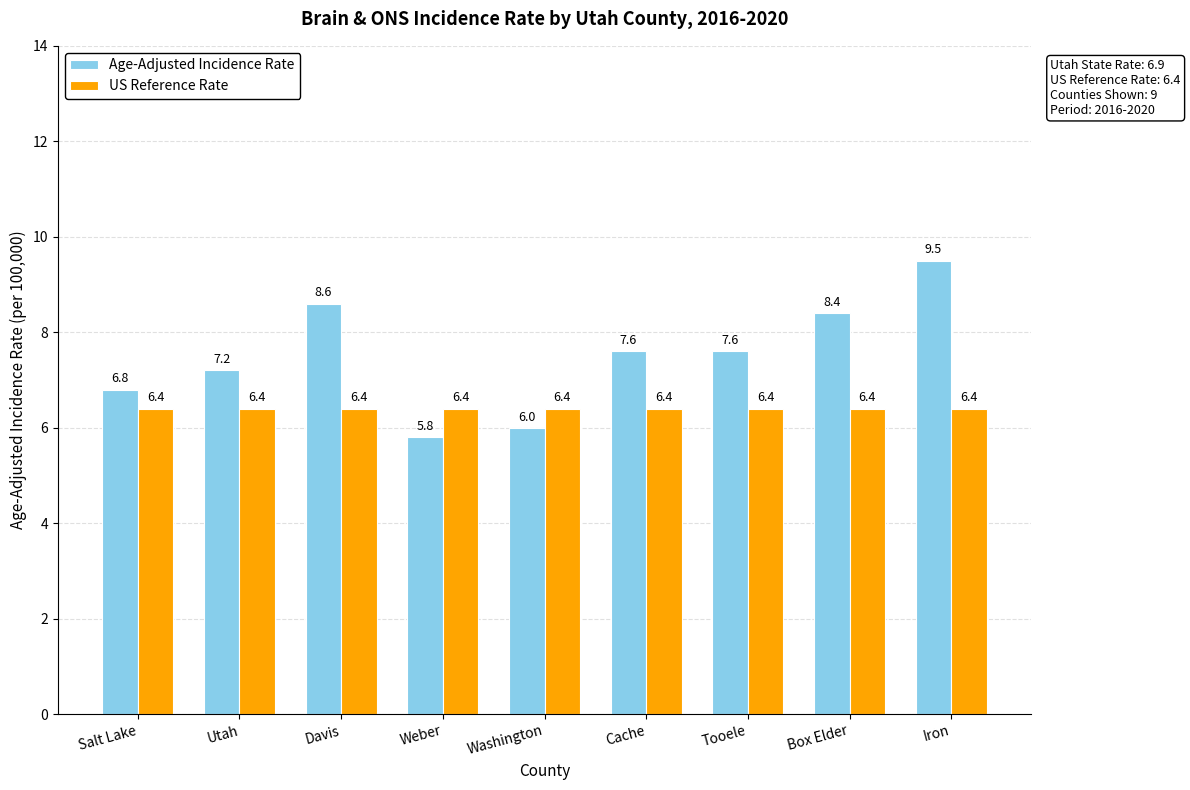

Which series changed the most between Salt Lake and Cache?

Age-Adjusted Incidence Rate